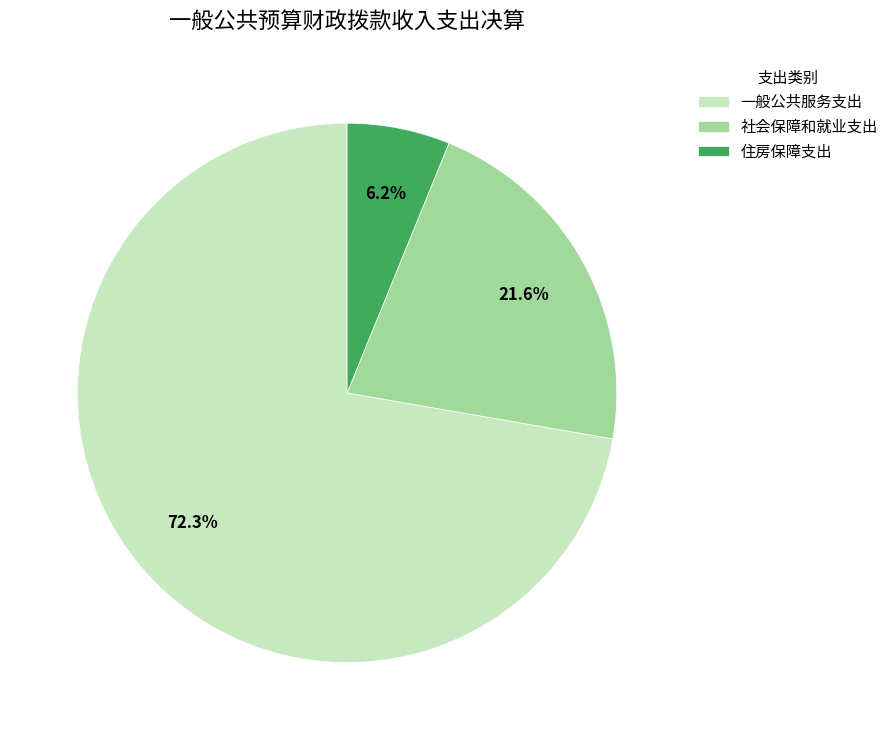

Does any single category account for the majority?

Yes